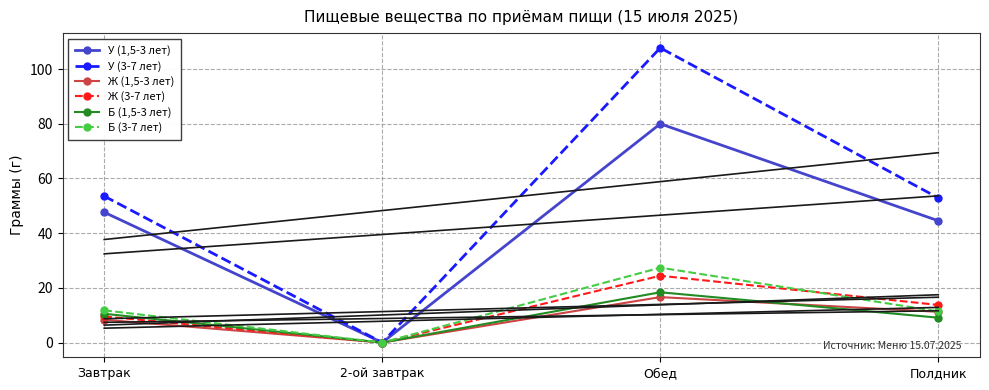

In У (3-7 лет), how many points are lower than both neighbors (excluding endpoints)?

1